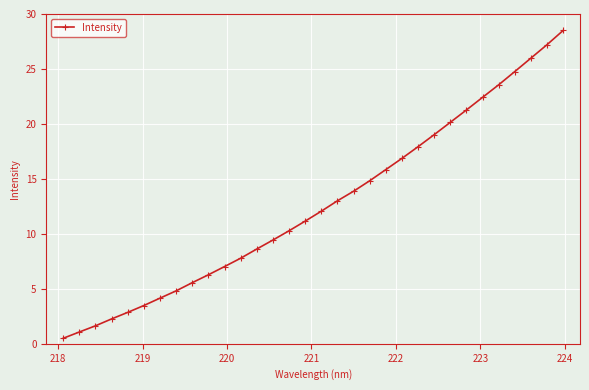

How many data points are less than 12?

16